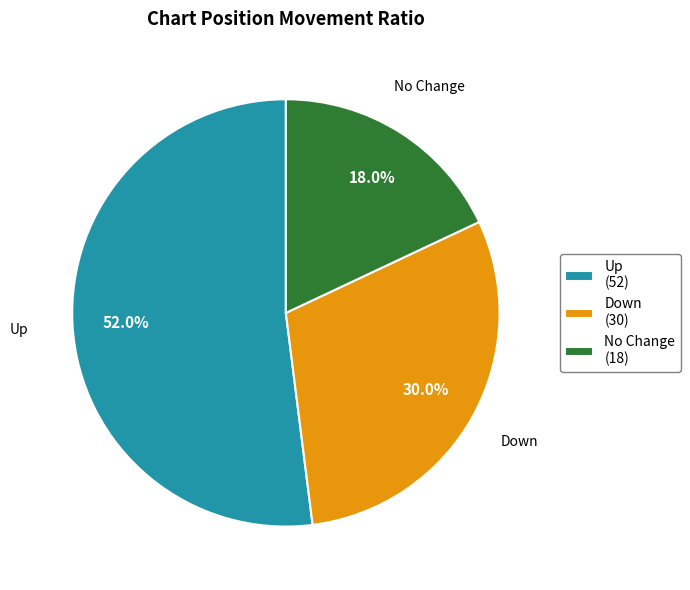

Which slice represents more than half of the pie?

Up